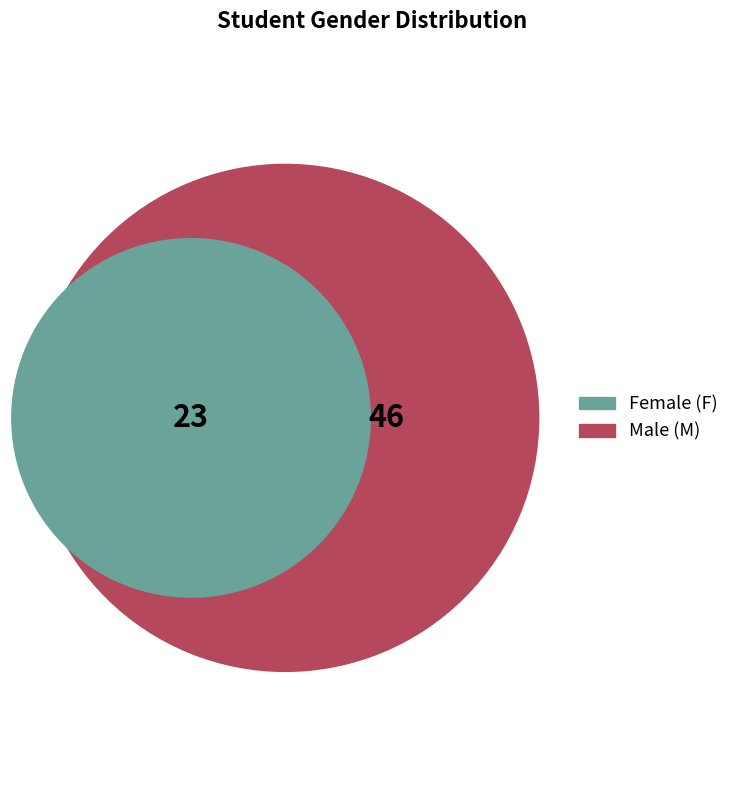

Approximately how many times larger is the value at F compared to M?

0.5